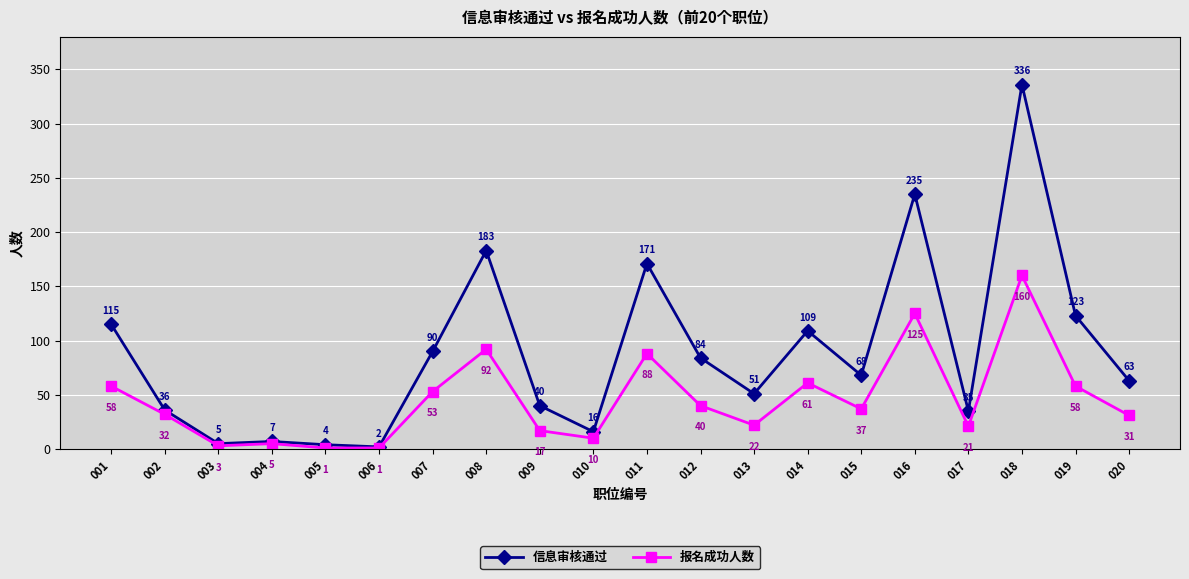

True or false: 信息审核通过 and 报名成功人数 cross at least once.

False